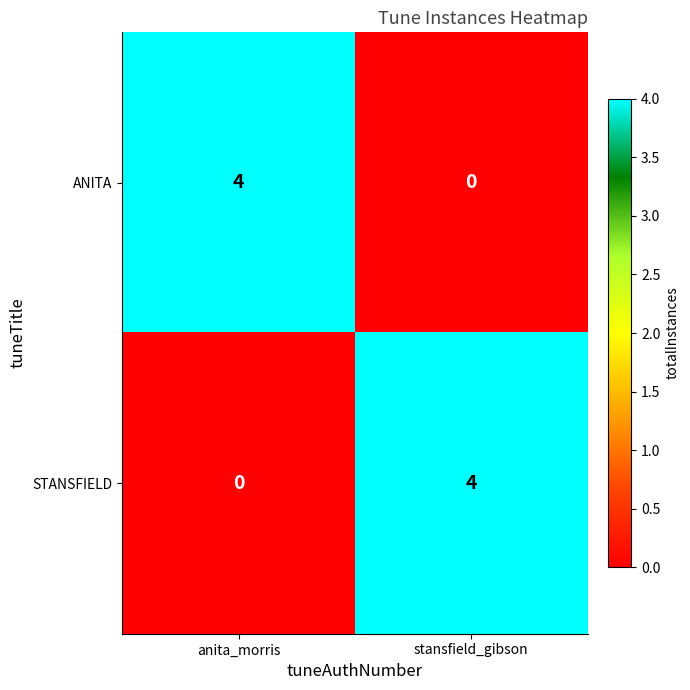

What is the difference between the maximum and minimum values in the ANITA series?

4